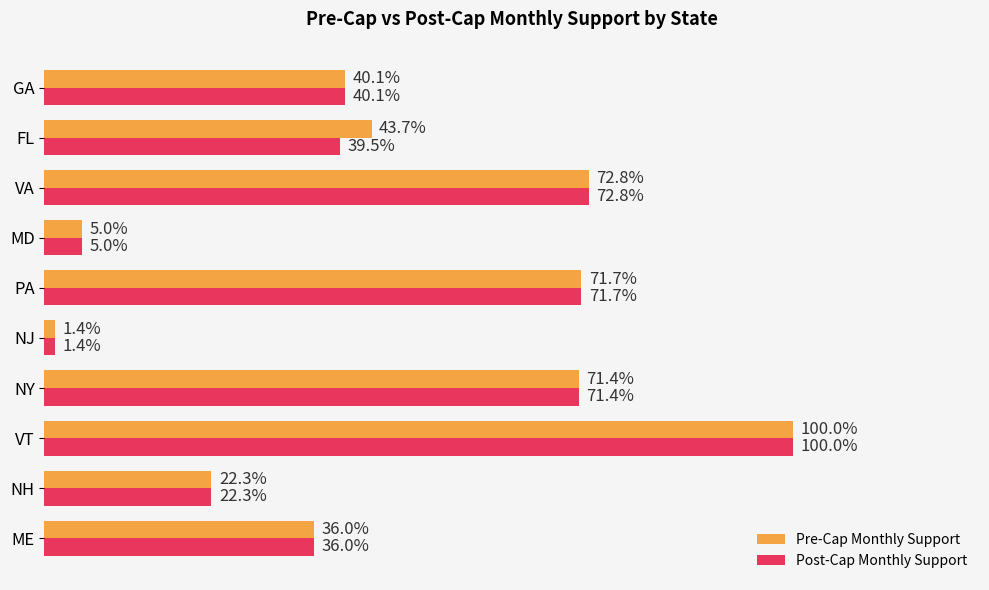

List the series in order of their overall mean, lowest first.

Post-Cap Monthly Support, Pre-Cap Monthly Support